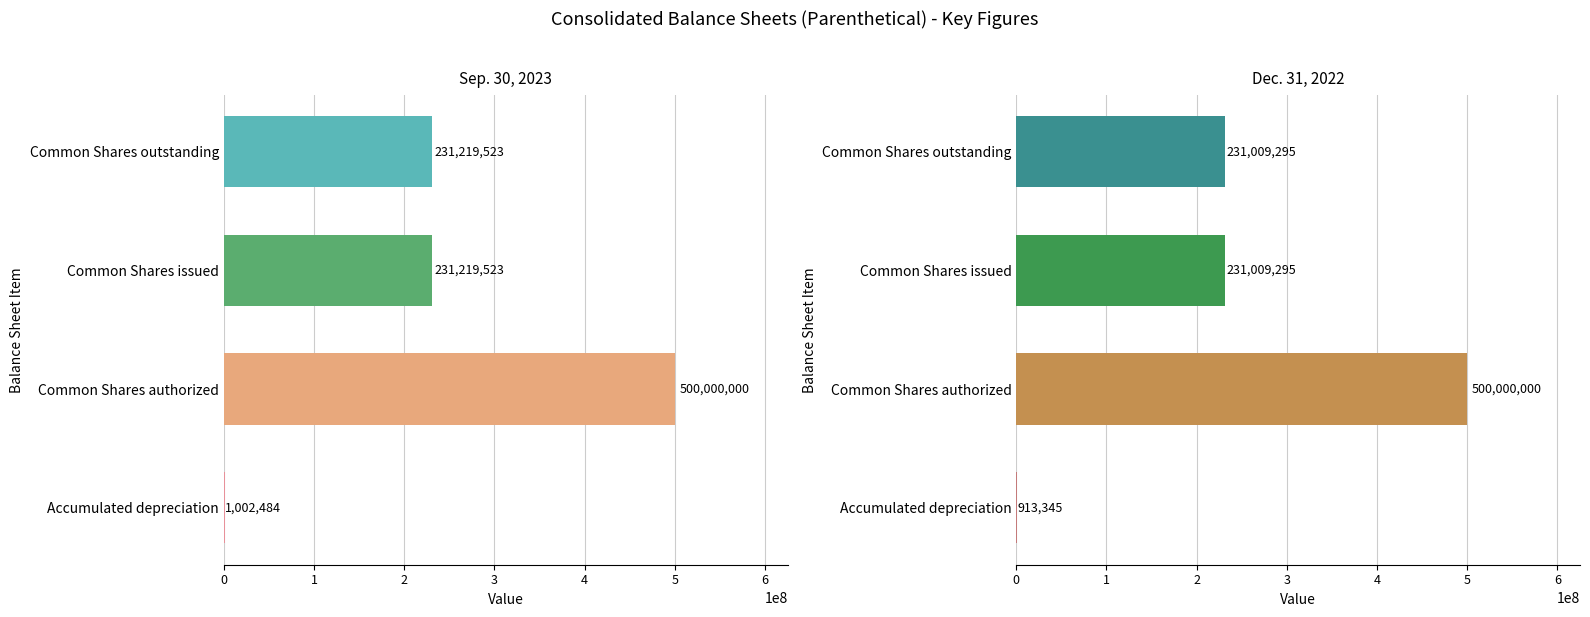

Does the chart contain any negative values?

No